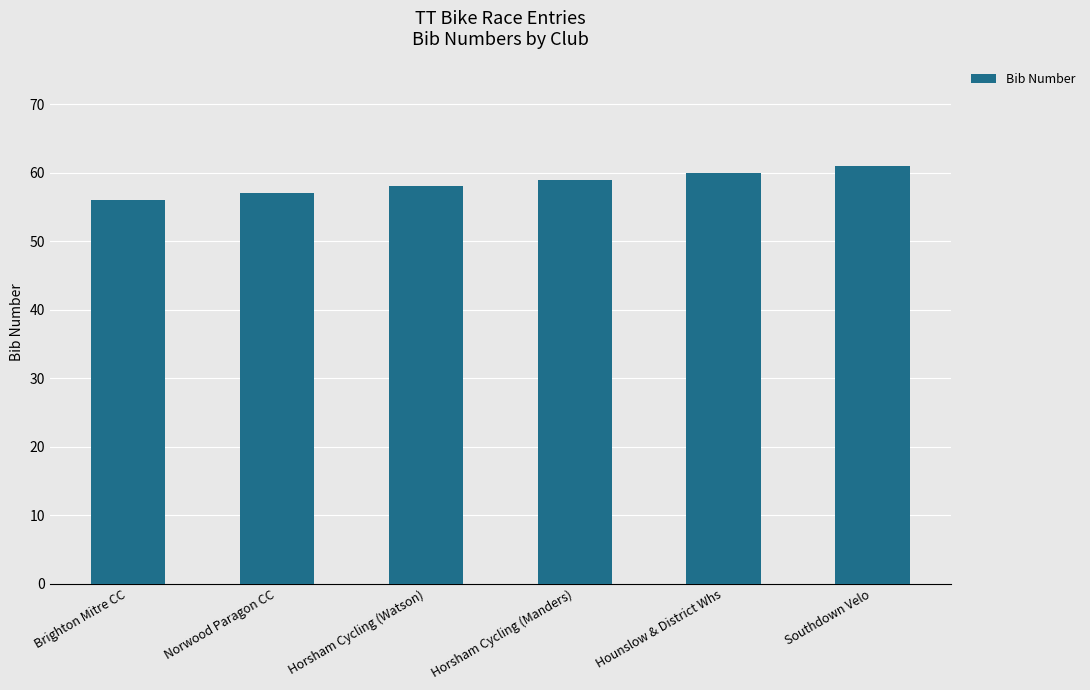

Reading right to left, what are all the values shown in this chart?

Southdown Velo=61	Hounslow & District Whs=60	Horsham Cycling (Manders)=59	Horsham Cycling (Watson)=58	Norwood Paragon CC=57	Brighton Mitre CC=56